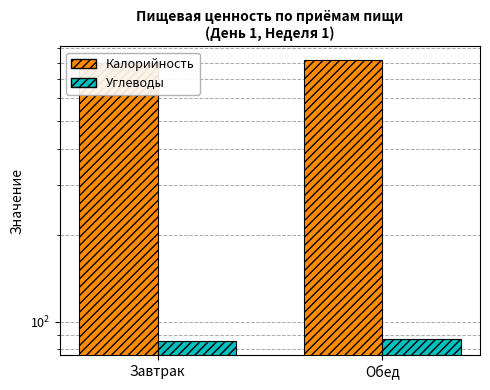

How many bars are there in each group?

2